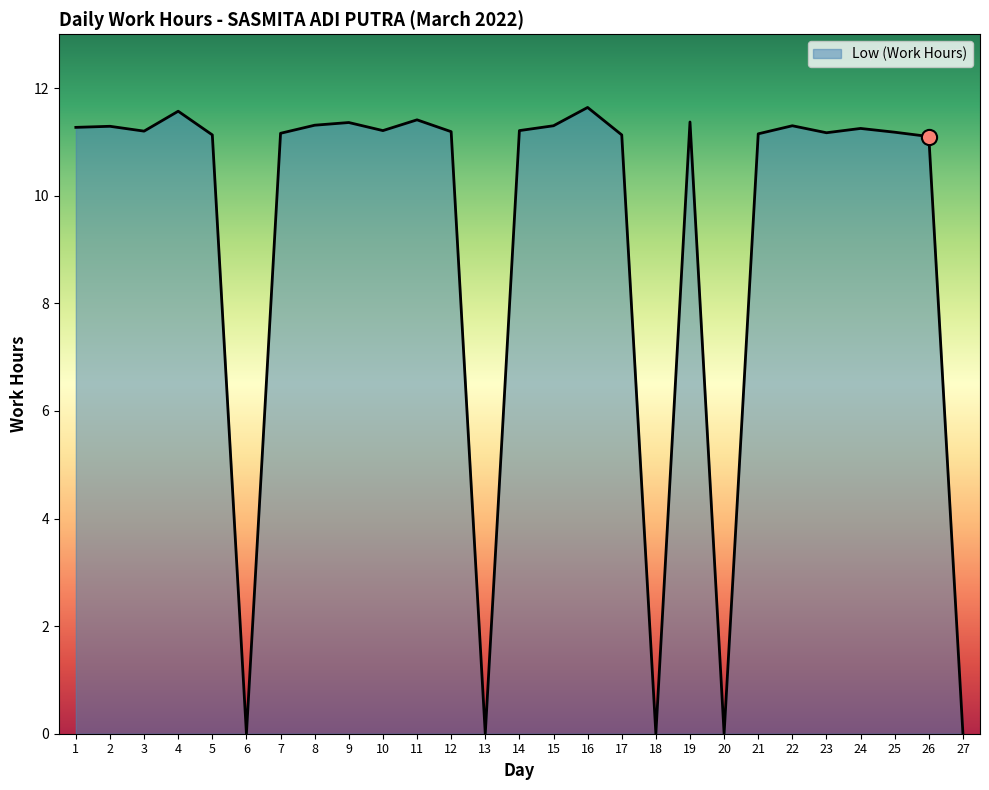

Approximately how many times larger is the value at 4 compared to 21?

1.0